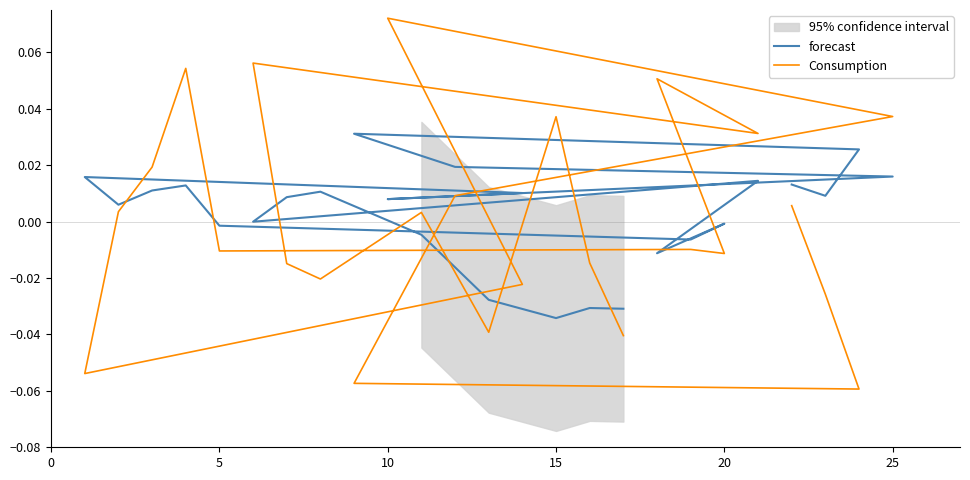

The value of forecast at 10 is 0.0. True or false?

False